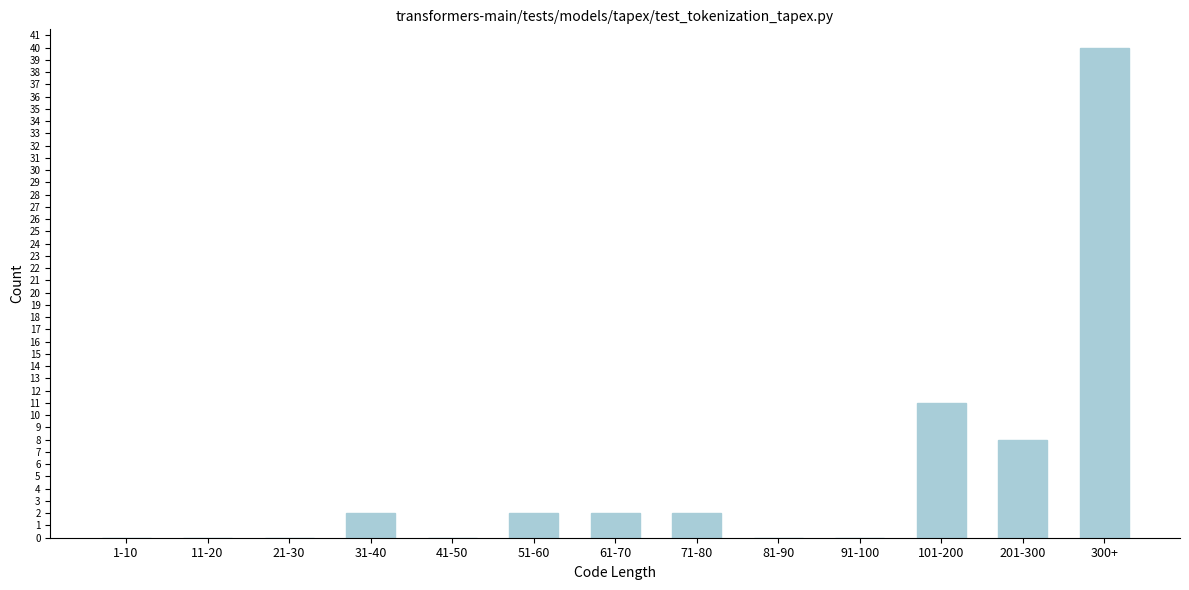

Reading left to right, list all the values displayed in this chart.

1-10=0	11-20=0	21-30=0	31-40=2	41-50=0	51-60=2	61-70=2	71-80=2	81-90=0	91-100=0	101-200=11	201-300=8	300+=40